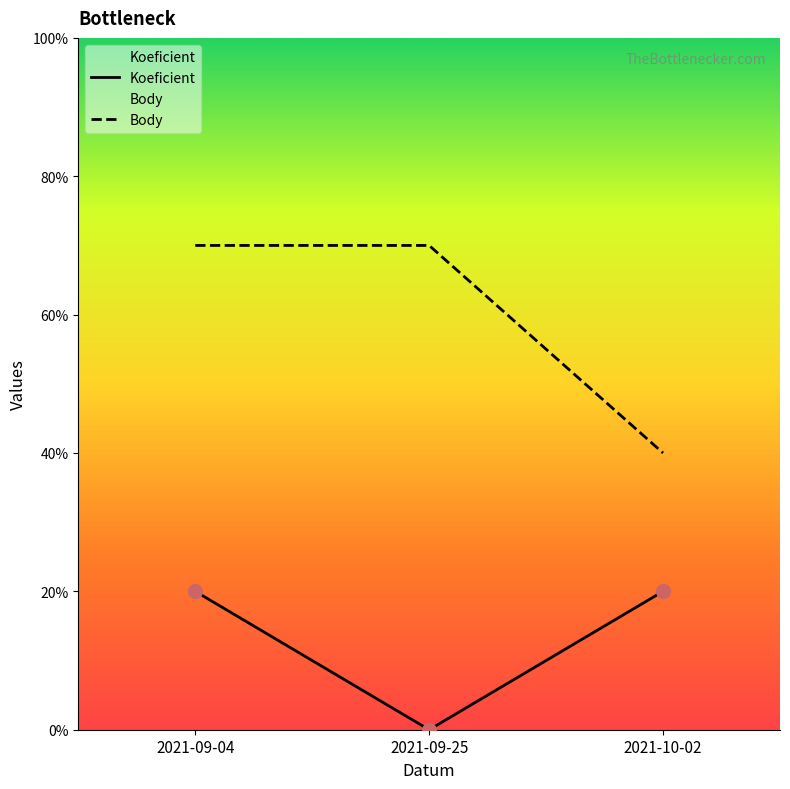

At 2021-10-02, list the series in order from smallest to largest.

Koeficient, Body